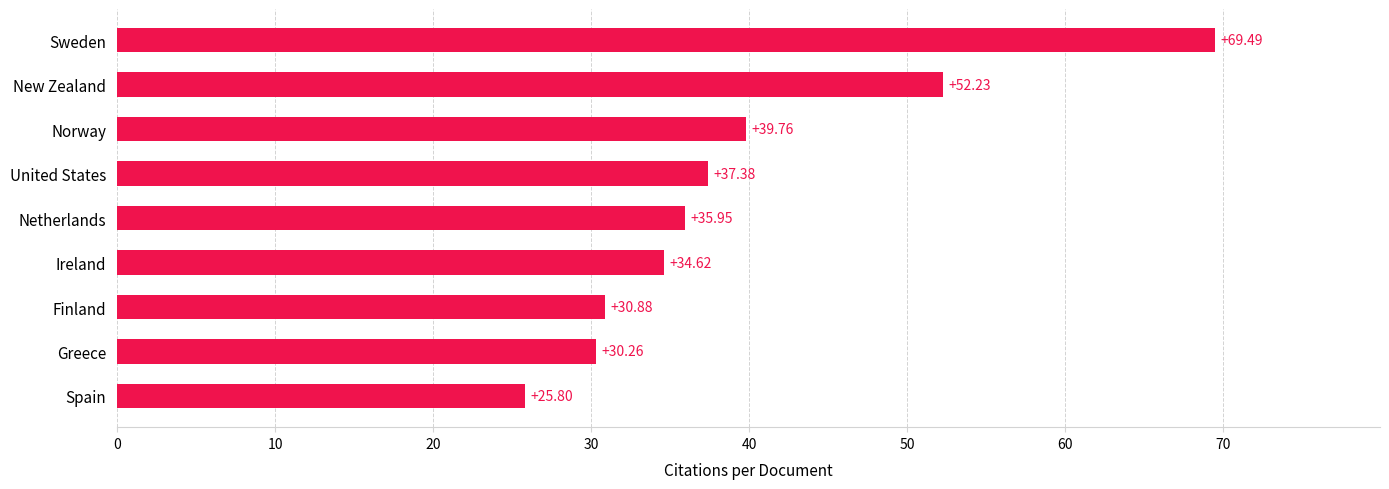

How many bars are there in total?

9